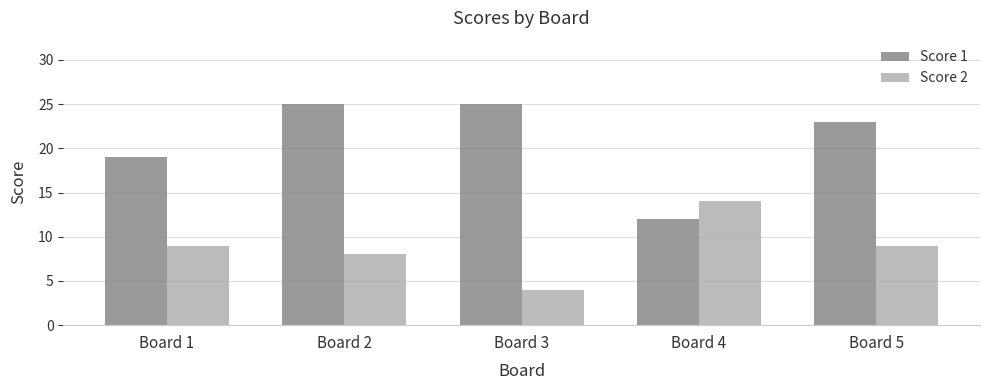

True or false: Score 1 has a value of 25 at Board 2.

True